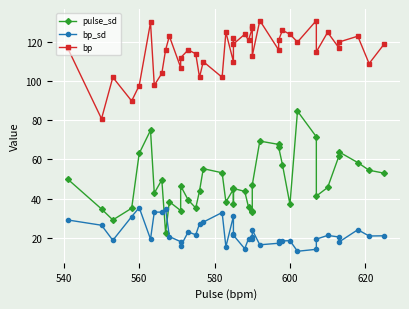

Rank the series by their average value, from lowest to highest.

bp_sd, pulse_sd, bp